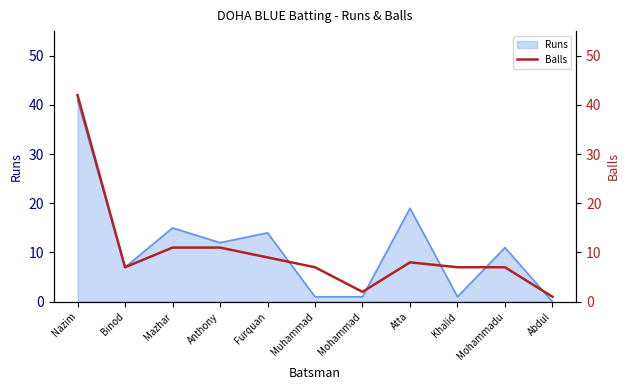

Where is Runs nearest to the value 20?

Atta